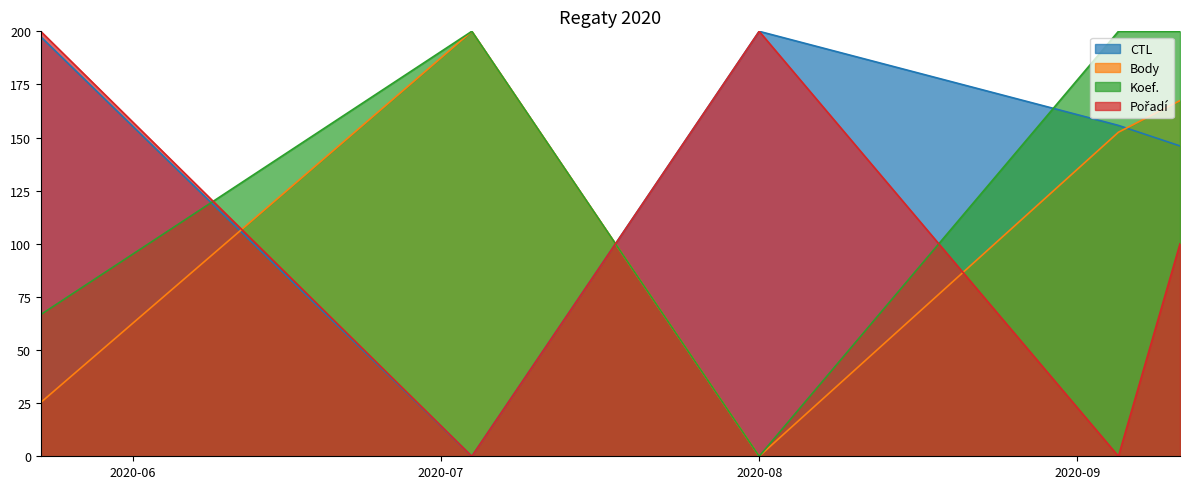

Reading left to right, extract all data points from this chart.

CTL: 197.5	0.0	200.0	155.7	146.1
Body: 25.3	200.0	0.0	152.5	167.4
Koef.: 66.7	200.0	0.0	200.0	200.0
Pořadí: 200.0	0.0	200.0	0.0	100.0